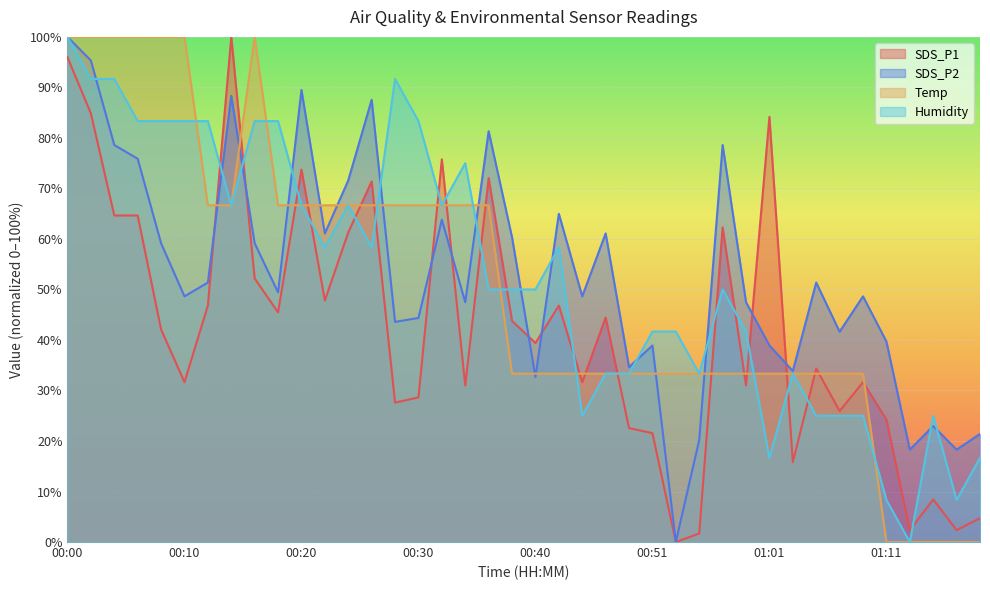

The Humidity series shows 31.8 at 00:34. True or false?

False